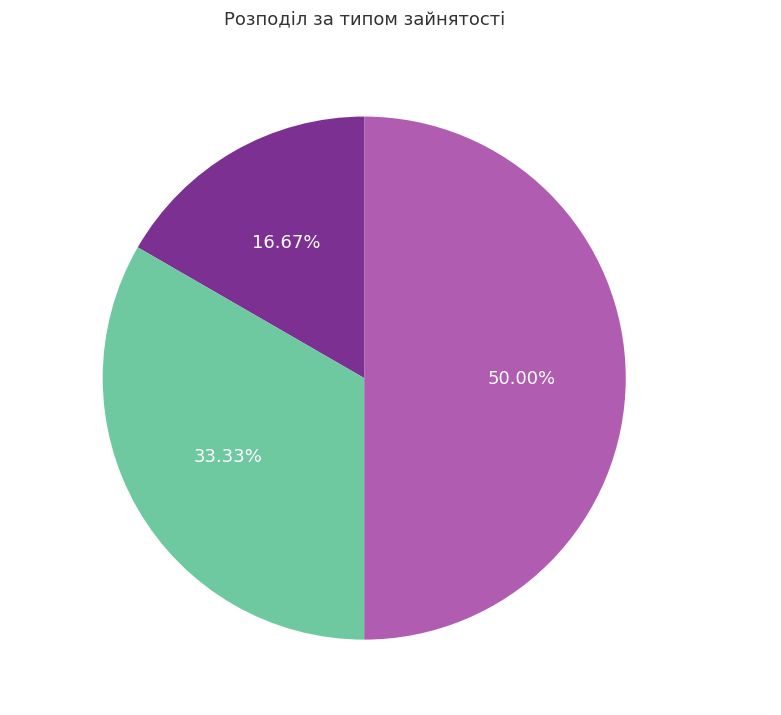

Is it true that Сумісництво is 64% of the pie?

False